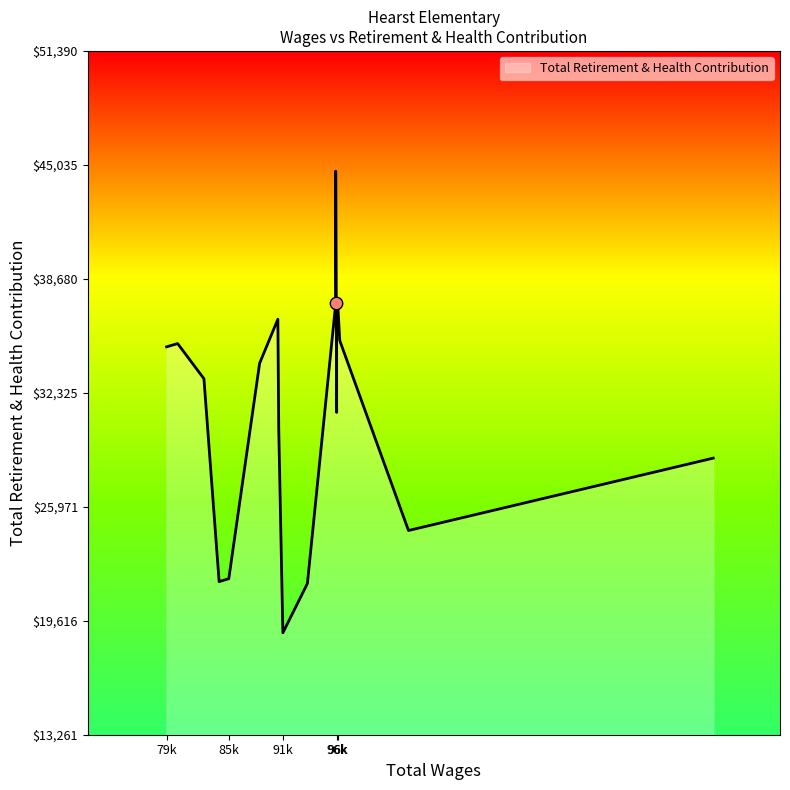

What is the change in value from 96596 to 80647?

-9614